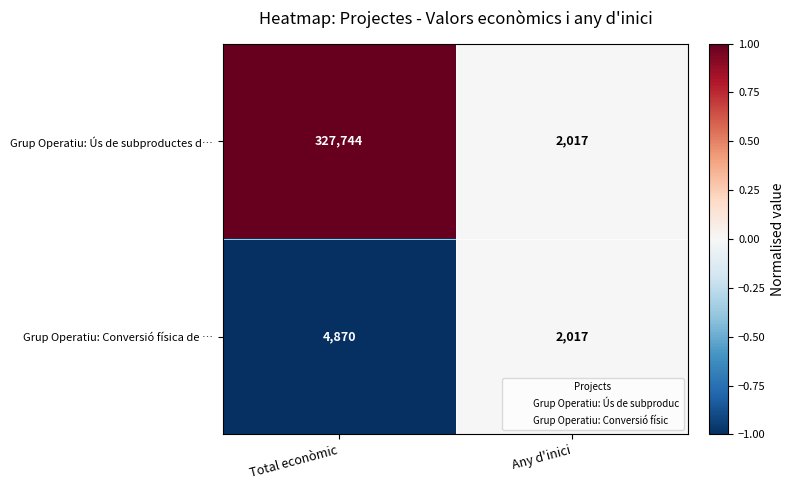

Reading left to right, extract all data points from this chart.

Grup Operatiu: Ús de subproductes d…: Total econòmic=327744	Any d'inici=2017
Grup Operatiu: Conversió física de …: Total econòmic=4870	Any d'inici=2017